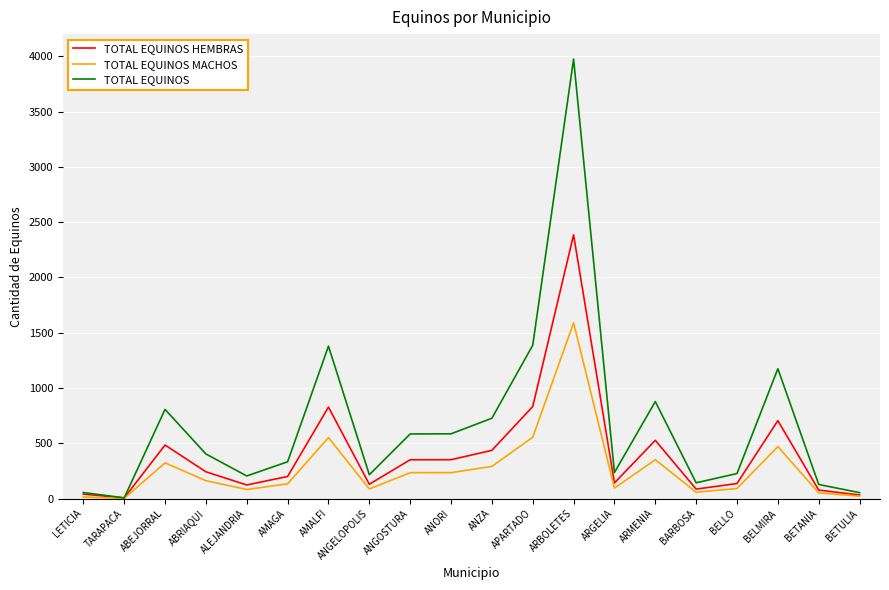

What is the maximum value for TOTAL EQUINOS HEMBRAS?

2384.4